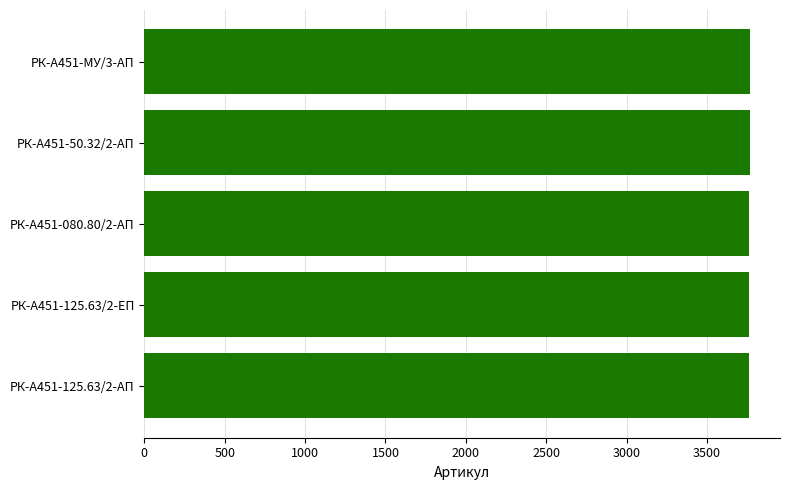

What is the average value?

3764